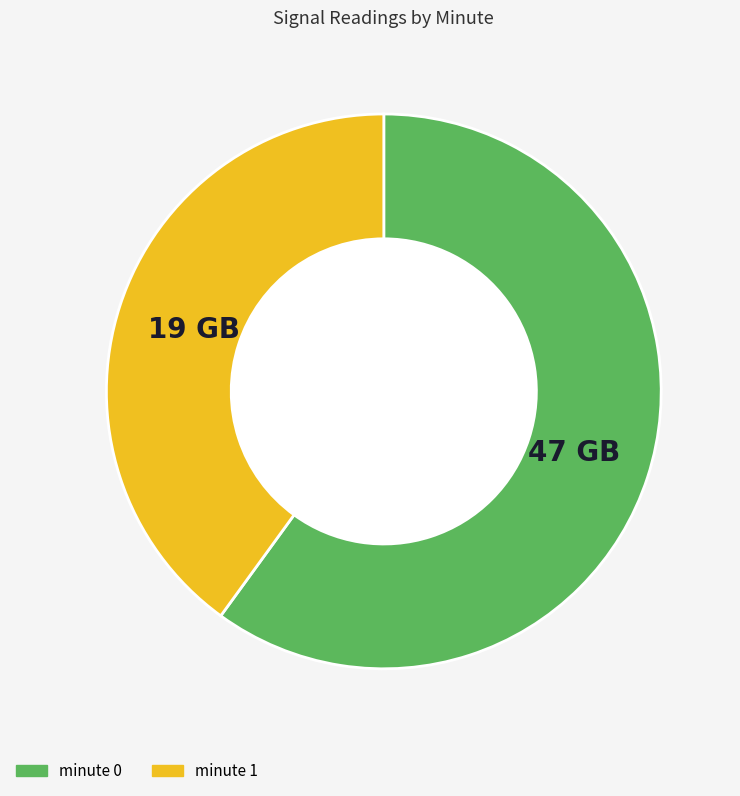

How many slices are in this pie chart?

2